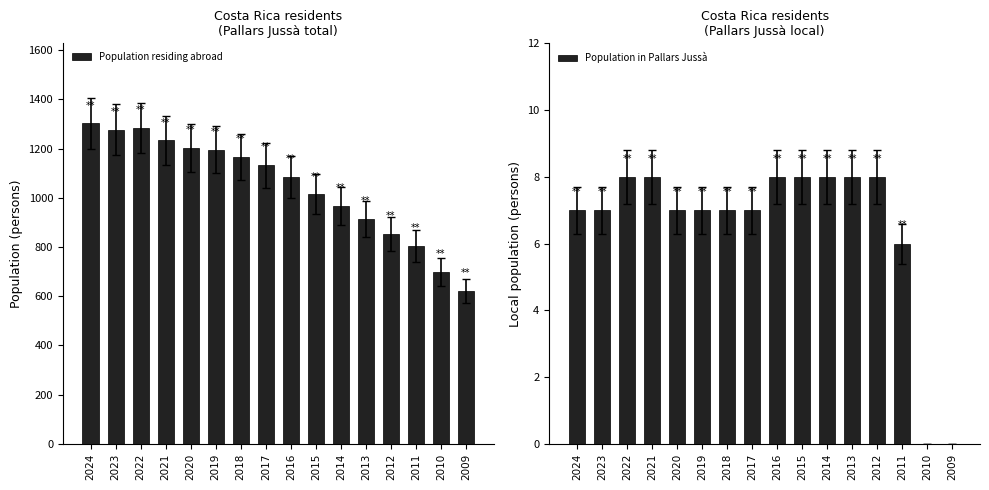

What are all the series names shown in the legend?

Population residing abroad, Population in Pallars Jussà